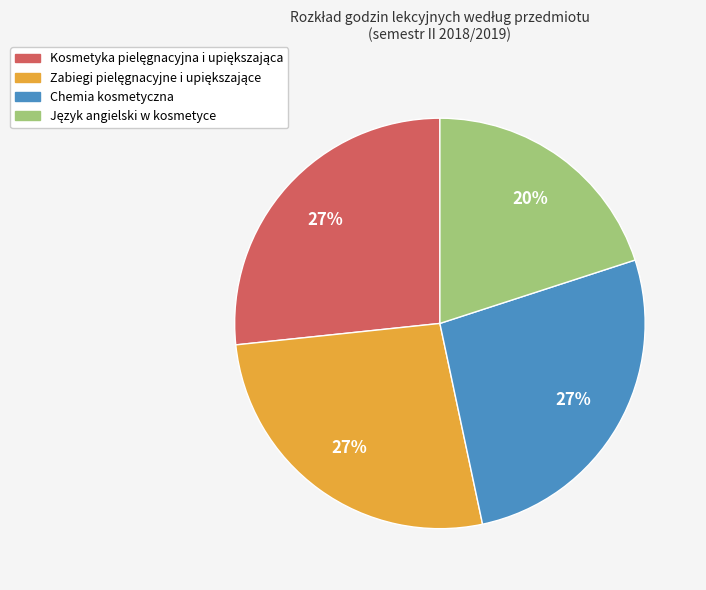

To the nearest percent, what percentage of the pie is Chemia kosmetyczna?

27%